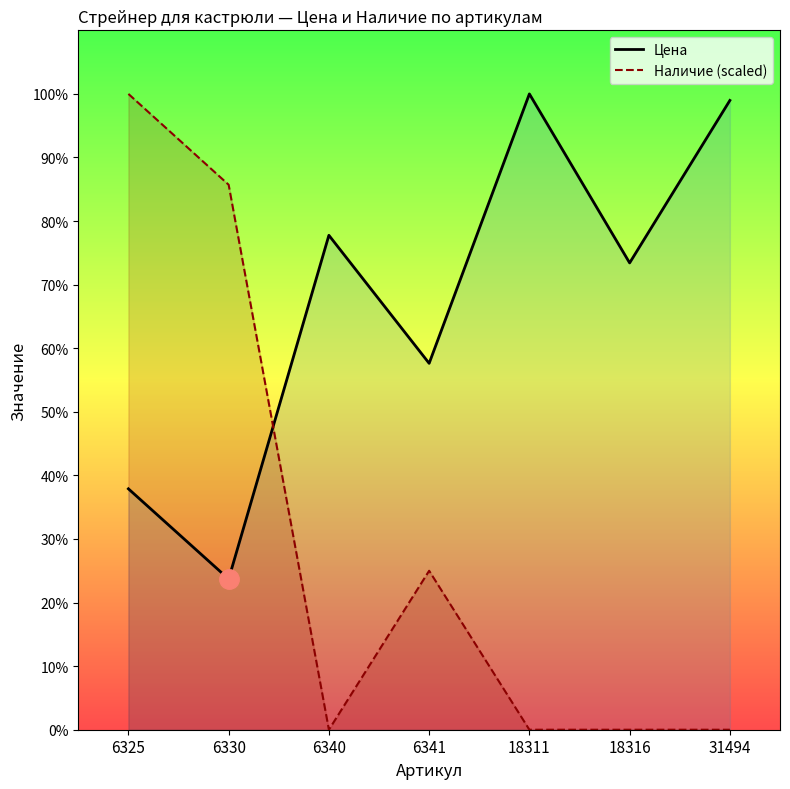

List the labels in order of Наличие (scaled) value, smallest first.

6340, 18311, 18316, 31494, 6341, 6330, 6325